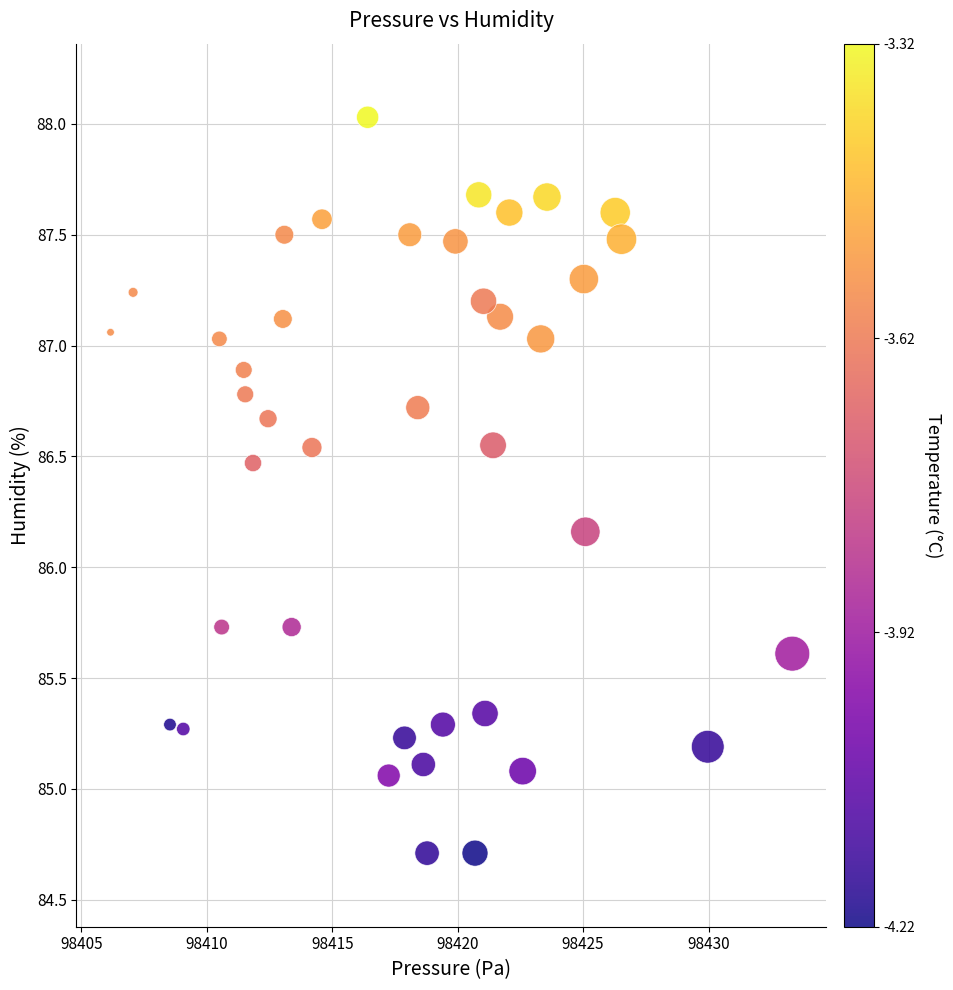

What is the range of Y values (max minus min)?

3.3